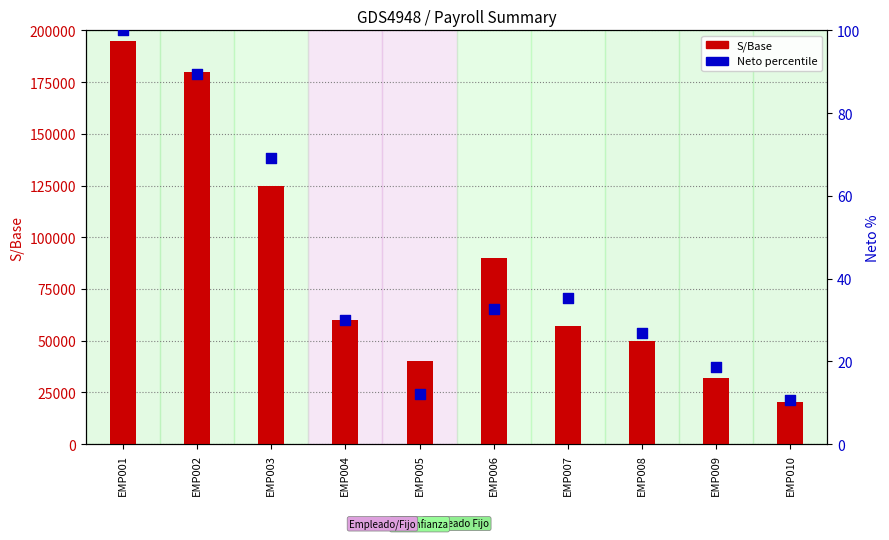

Which series has the largest total across all categories?

S/Base